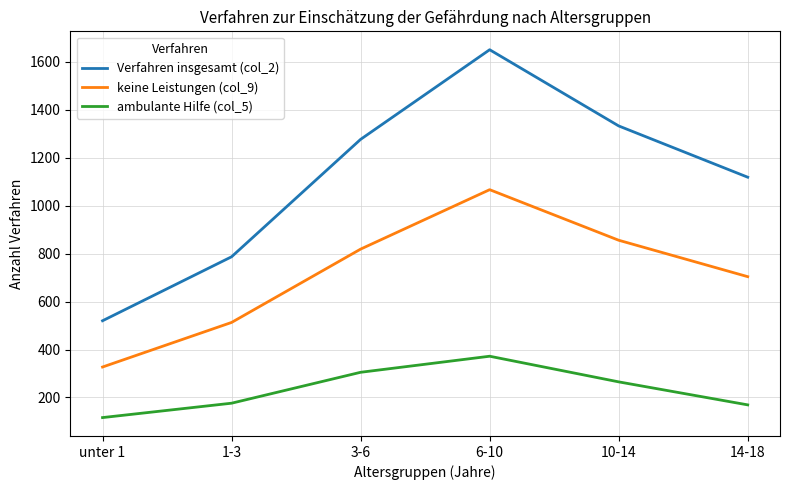

Rank the series by their average value, from lowest to highest.

ambulante Hilfe (col_5), keine Leistungen (col_9), Verfahren insgesamt (col_2)